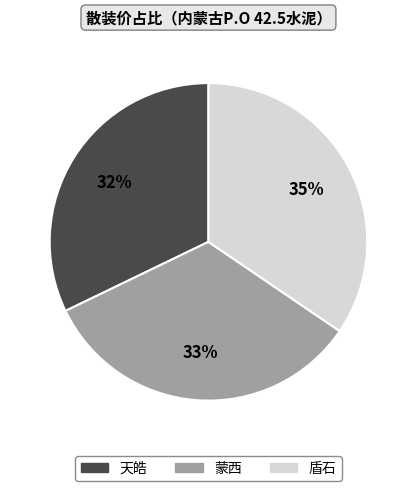

To the nearest percent, what portion does 天皓 represent?

32%